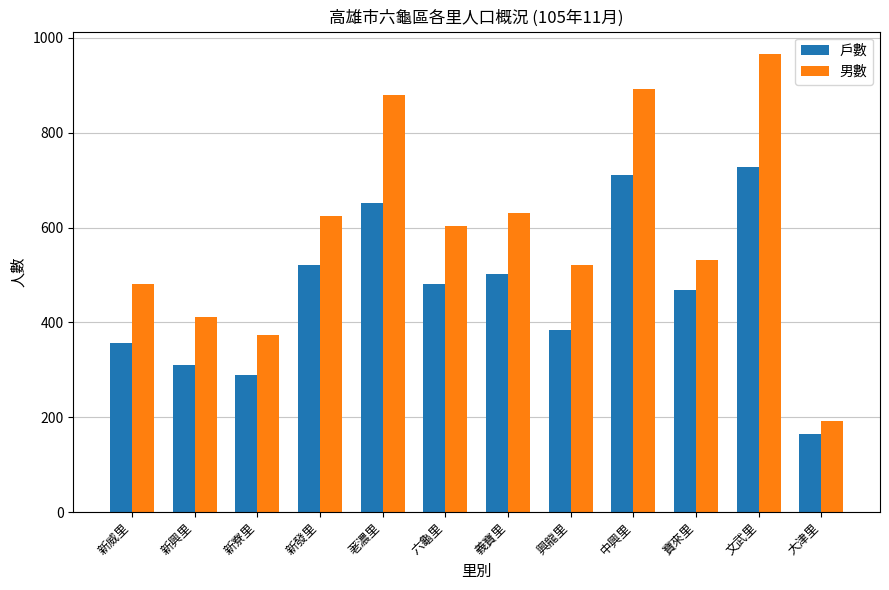

At which label is 男數 closest to 579?

六龜里